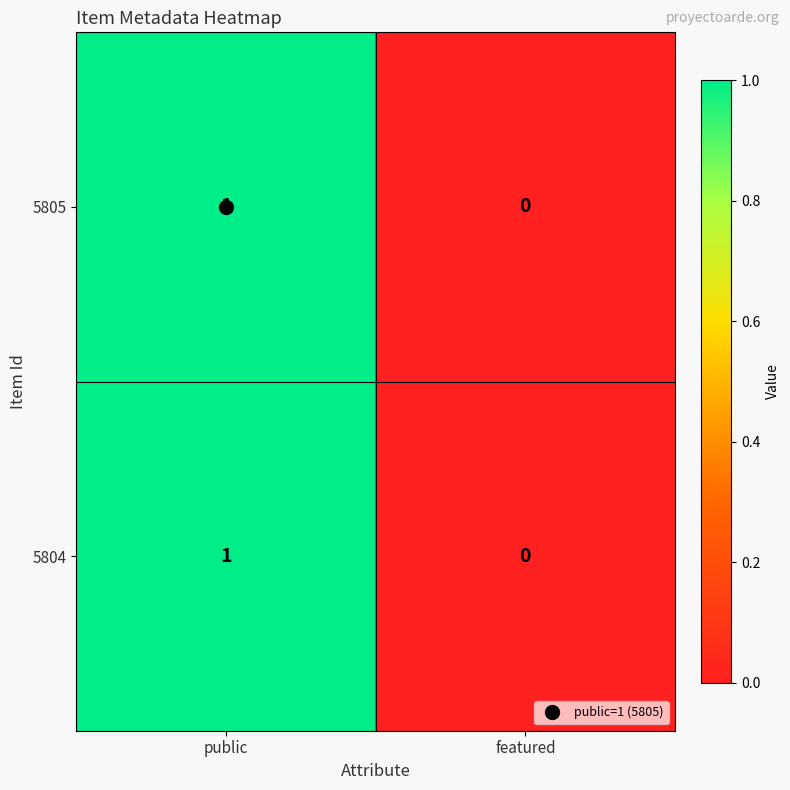

The value of 5805 at public is 2. True or false?

False